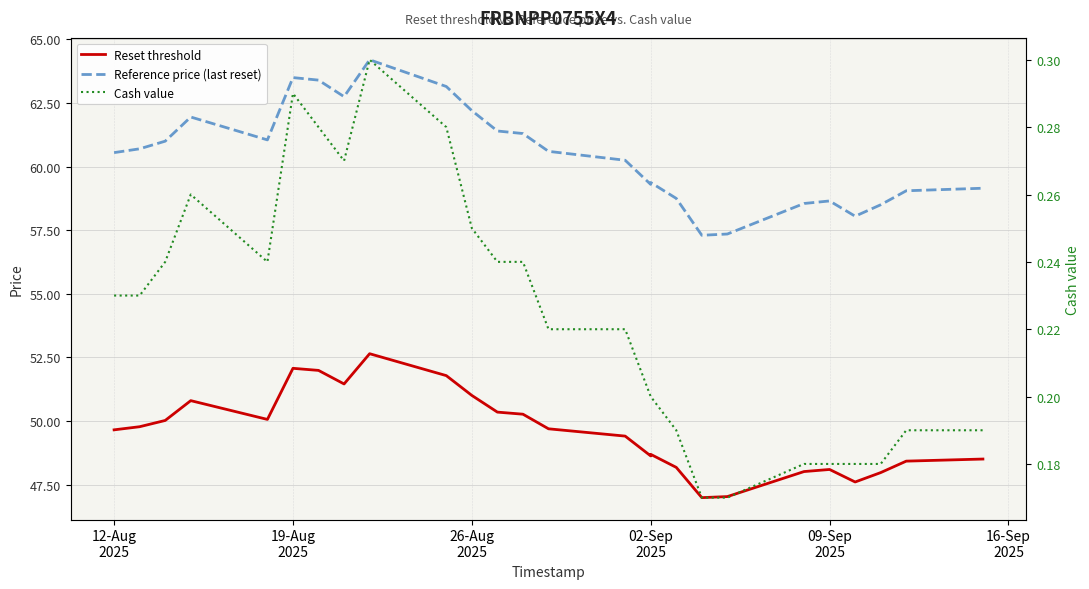

What are all the series names shown in the legend?

Reset threshold, Reference price (last reset), Cash value